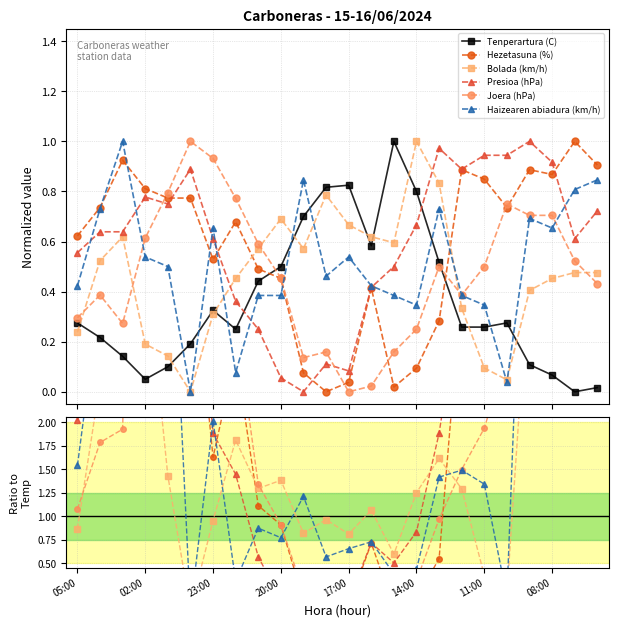

True or false: Joera (hPa) has more than 1 points higher than both neighbors.

True